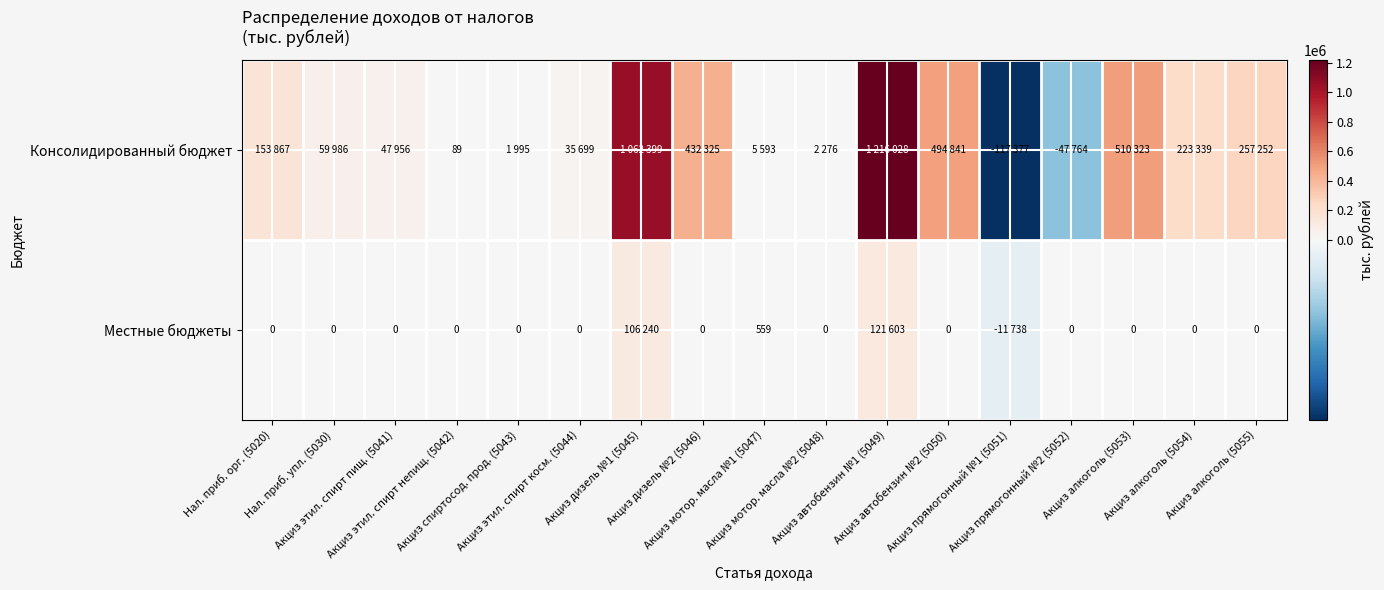

What is the average value of the Местные бюджеты series?

12745